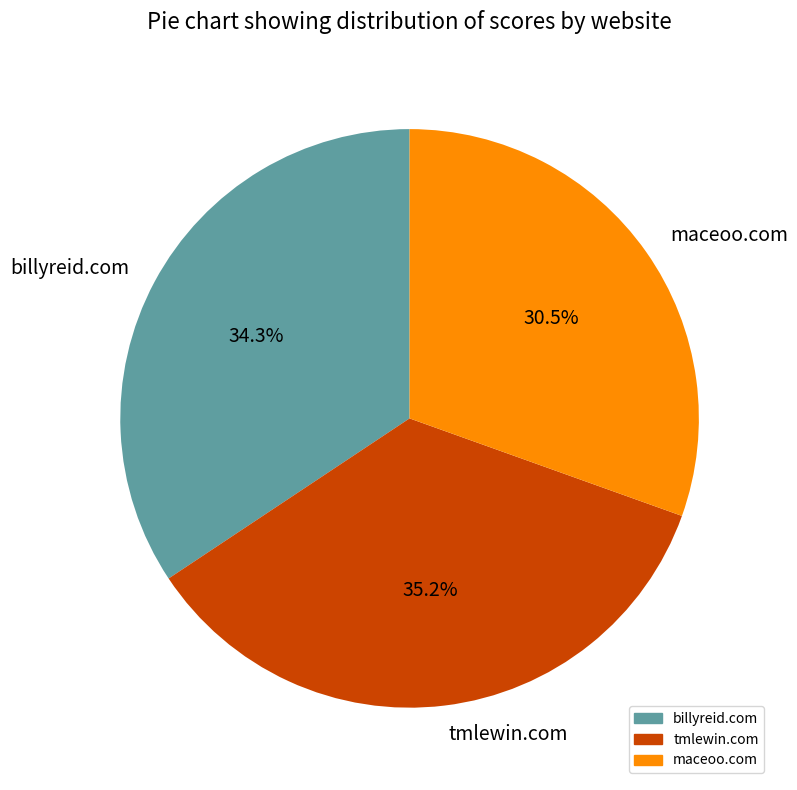

Which has a higher value, maceoo.com or billyreid.com?

billyreid.com